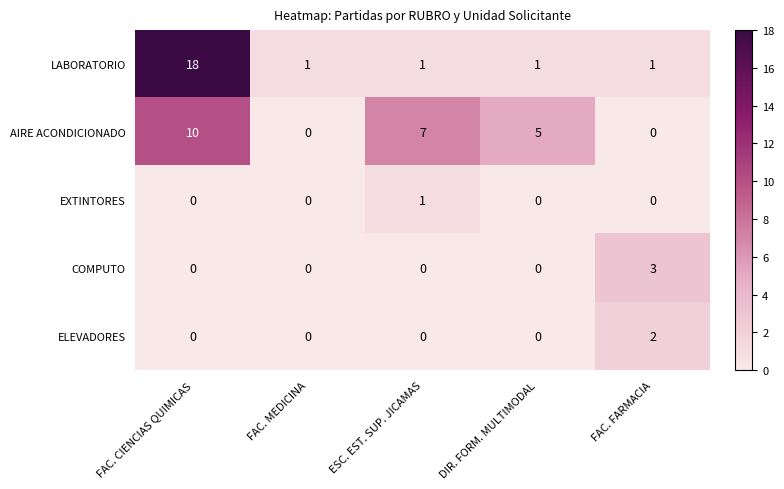

What is the maximum value for COMPUTO?

3